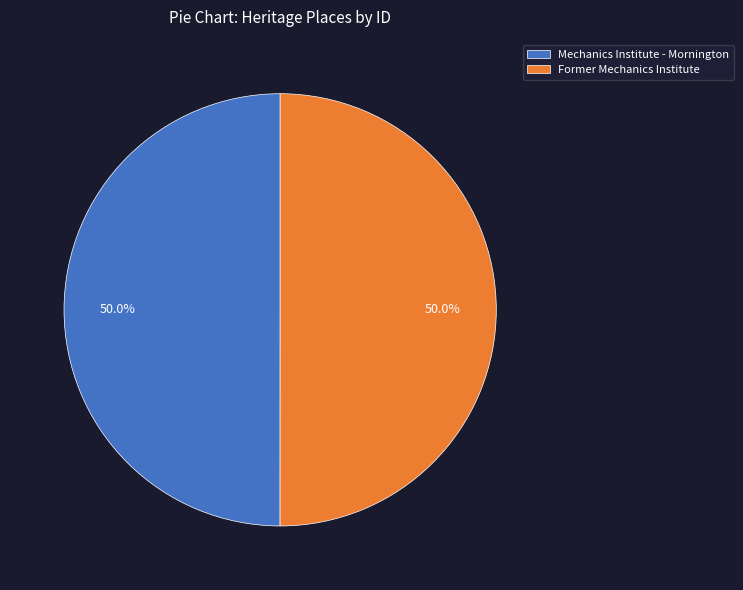

What portion of the pie excludes Former Mechanics Institute?

50.0%